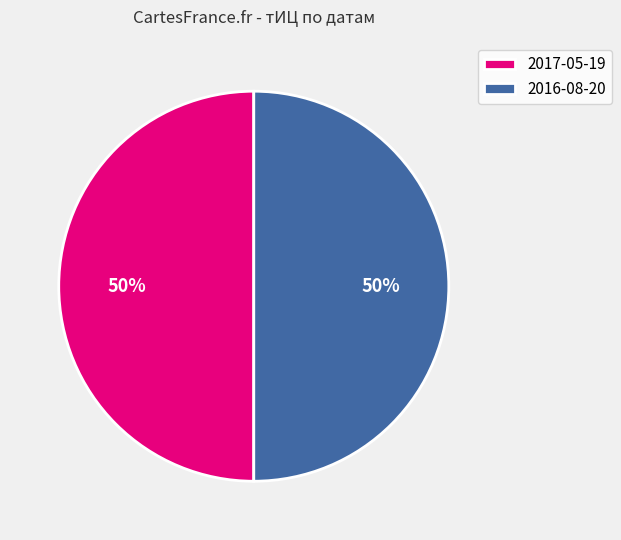

To the nearest percent, what is the combined percentage of 2017-05-19 and 2016-08-20?

100%